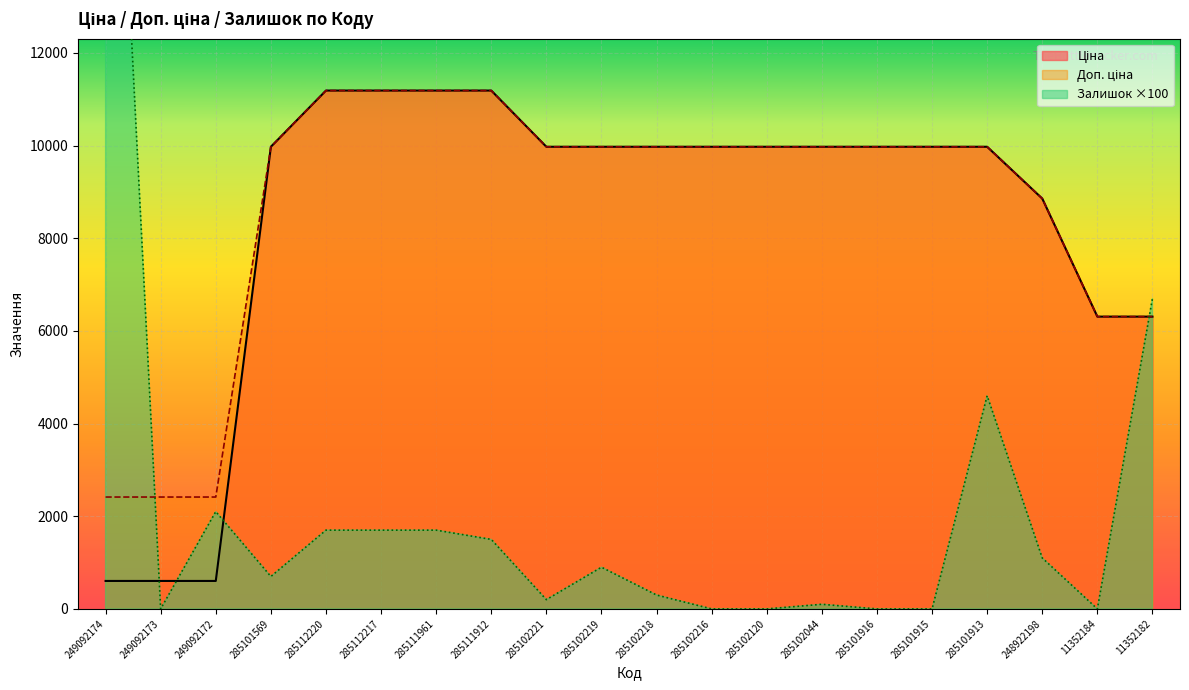

How many intersections are there between Доп. ціна and Залишок?

2